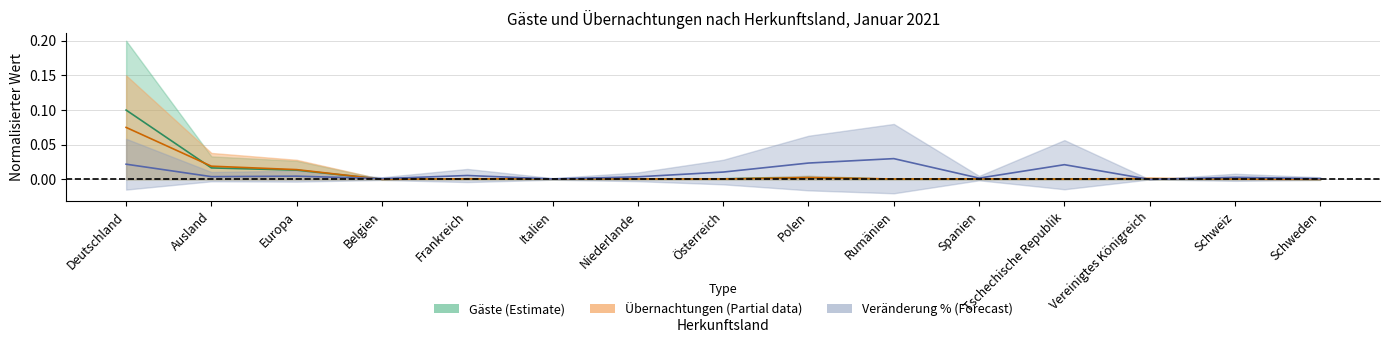

True or false: Übernachtungen and Gäste cross at least once.

True